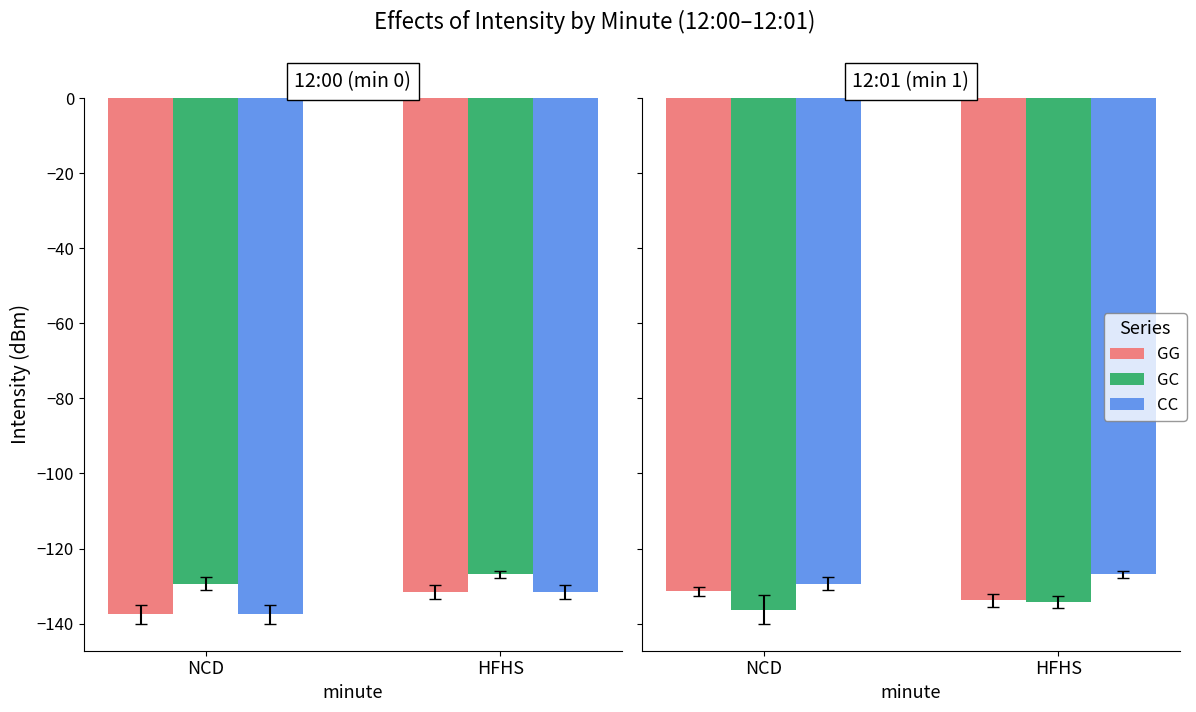

Between NCD and HFHS, which series saw the biggest shift?

CC